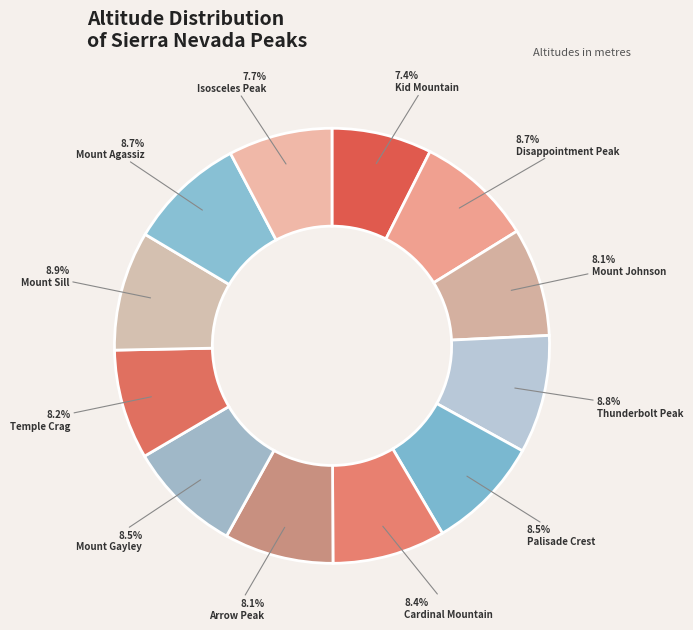

To the nearest percent, what is the difference between the Mount Johnson and Mount Agassiz slice percentages?

1%